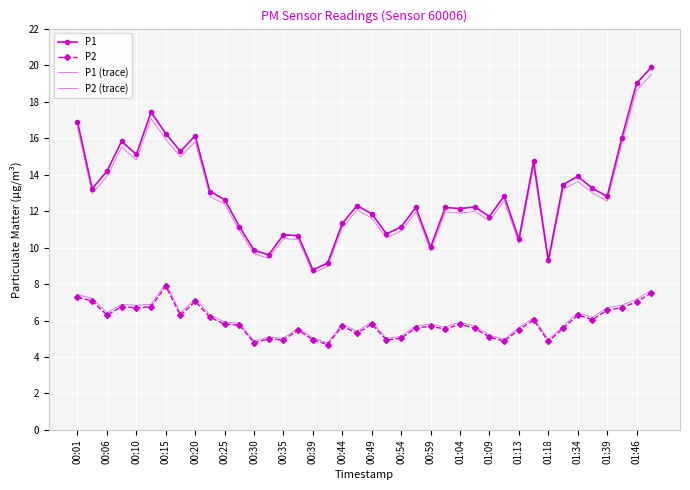

Where does the P1 series first go above 12?

00:01